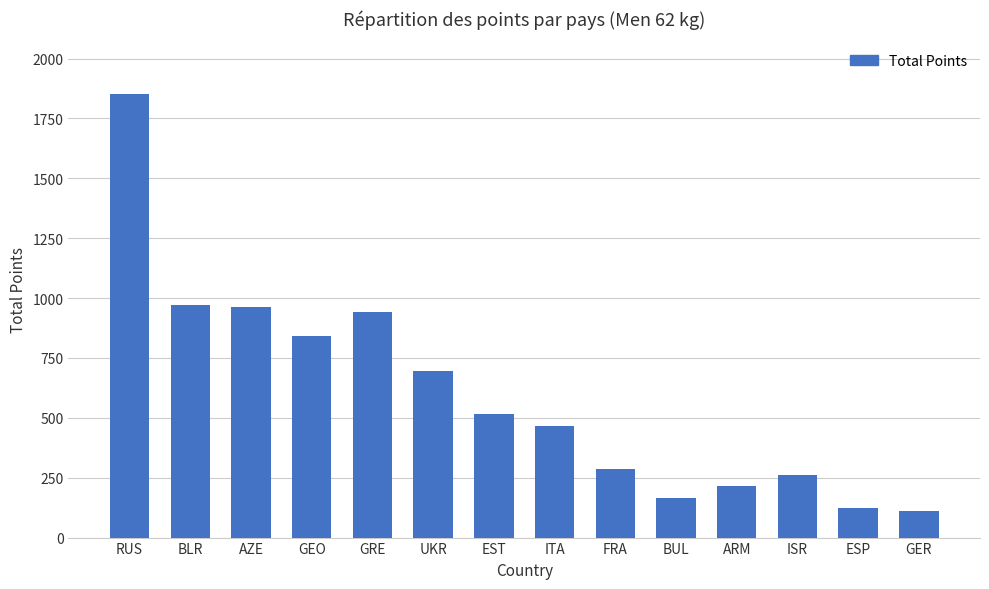

What is the label of the 7th bar from the right?

ITA